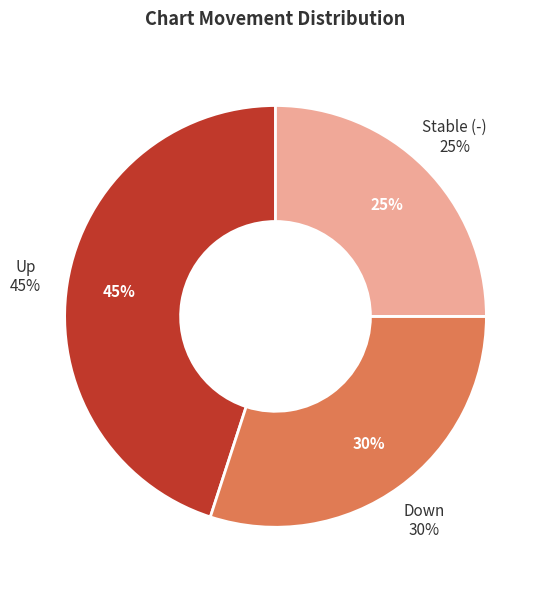

What percentage is the up slice, to the nearest percent?

45%